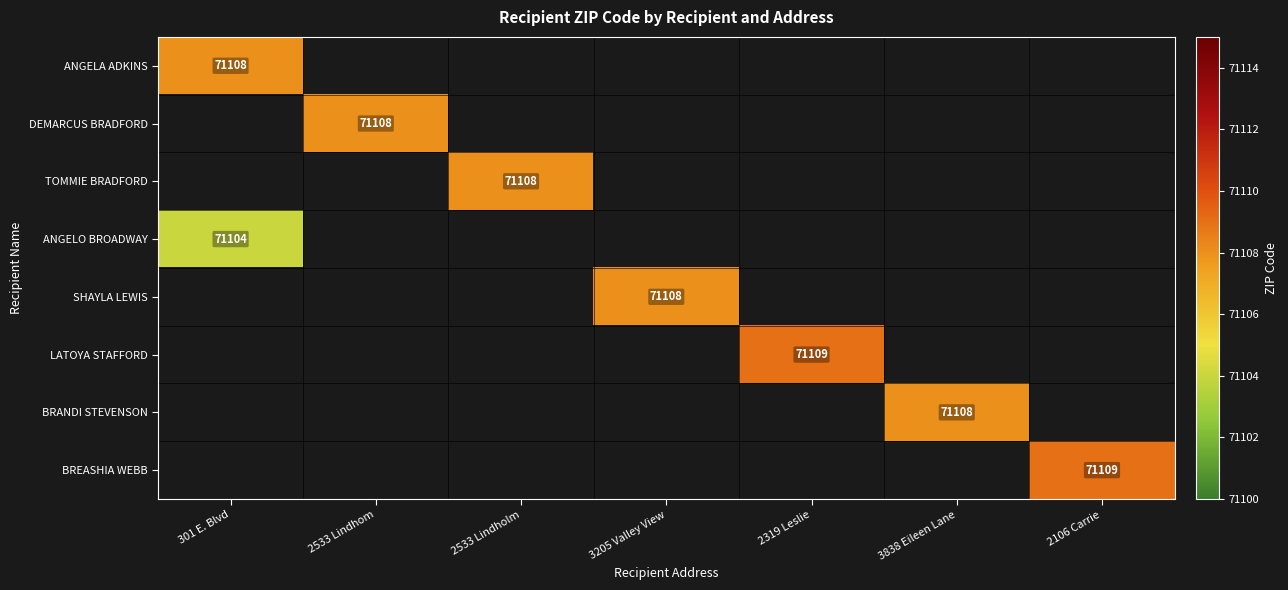

The DEMARCUS BRADFORD series shows 110813 at 2533 Lindhom. True or false?

False